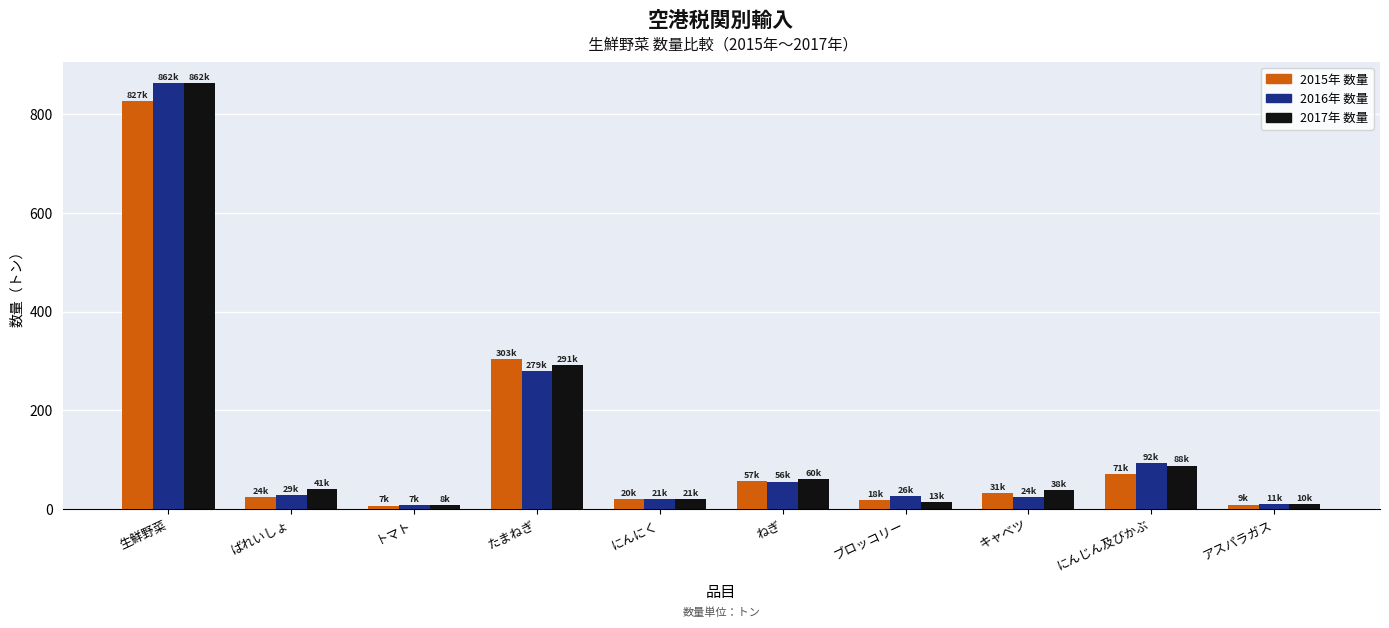

Is the value of 2016年 数量 at ばれいしょ greater than the value of 2017年 数量 at ねぎ?

No